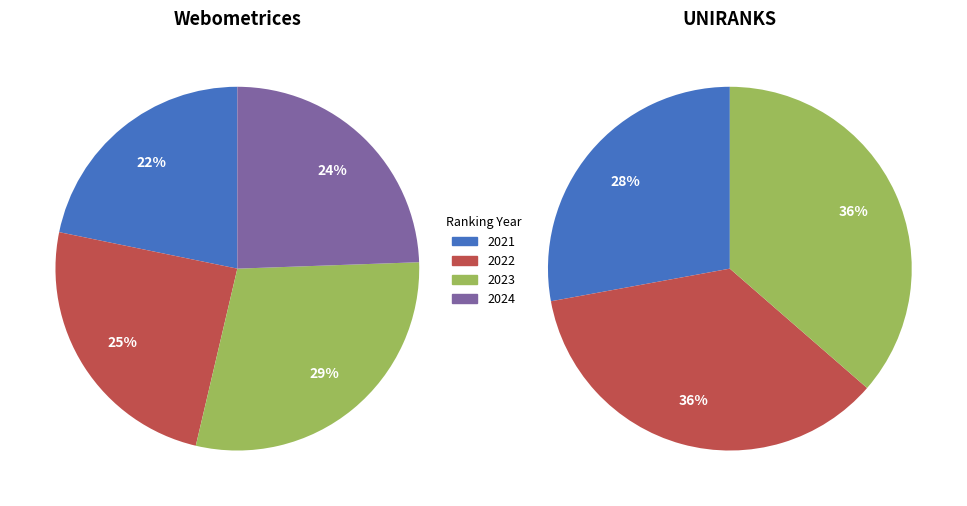

What portion of the pie excludes 2024?

75.6%